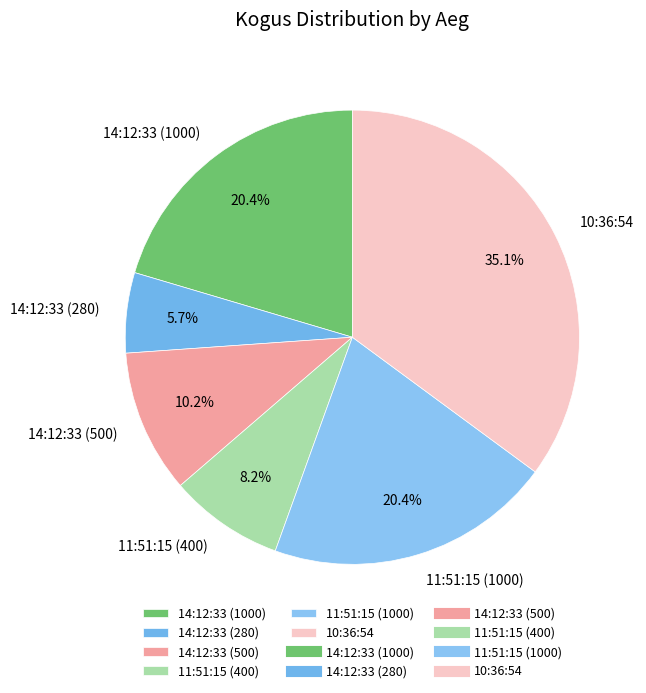

To the nearest percent, what is the average slice percentage?

17%